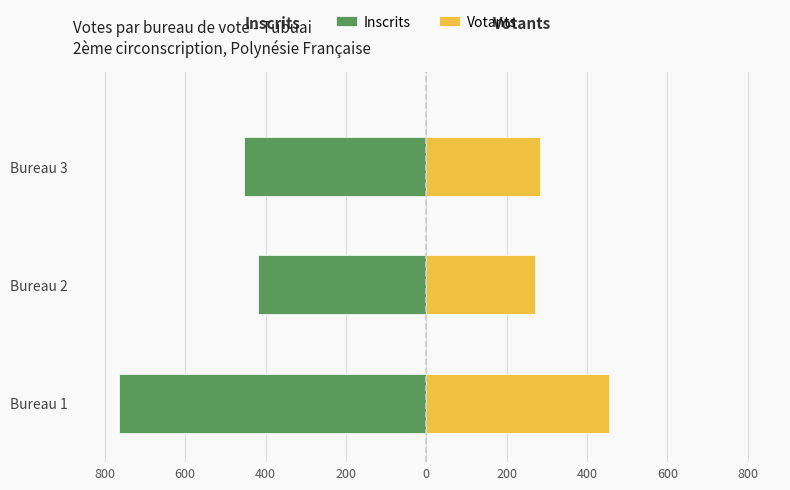

What is the difference between the maximum and minimum values in the Votants series?

185